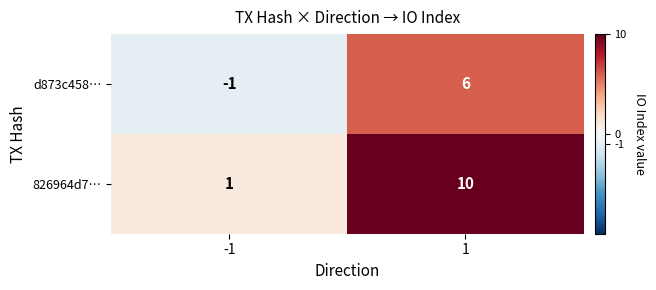

Rank the series at 1 from lowest to highest value.

d873c458…, 826964d7…